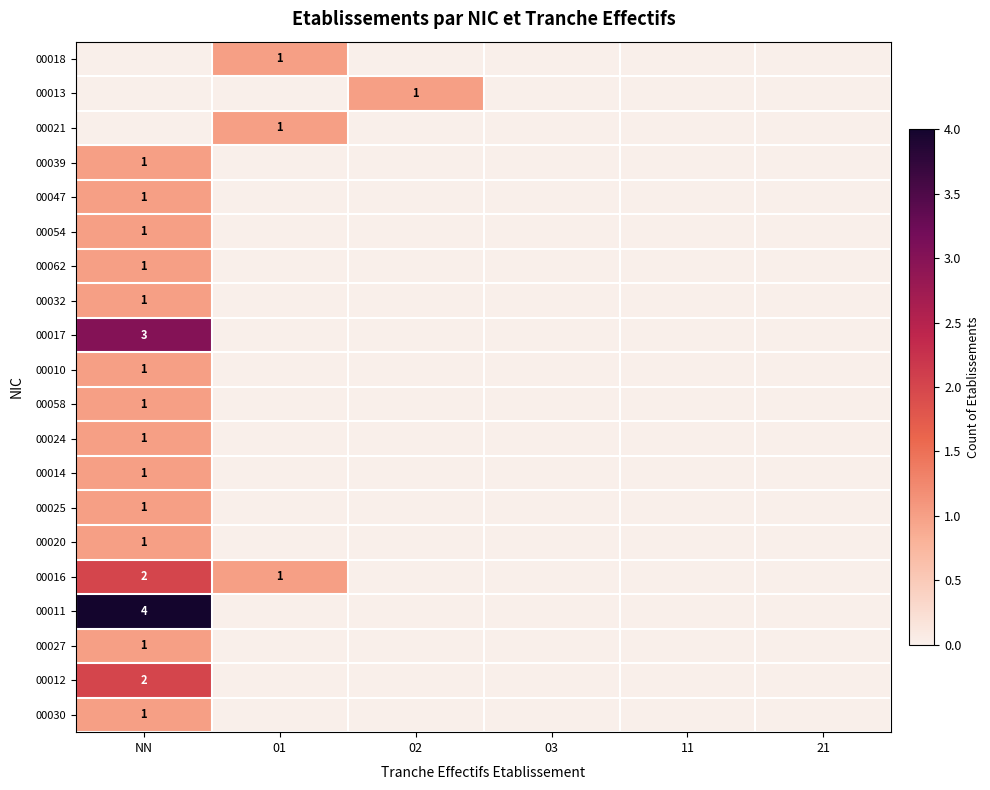

At which category is the sum across all series the highest?

NN